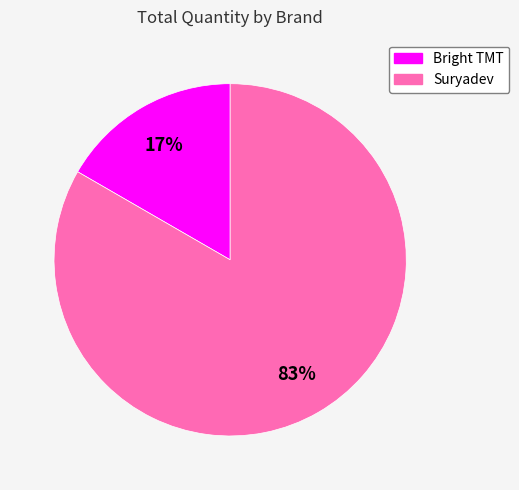

Combined, do Suryadev and Bright TMT account for over 50%?

Yes